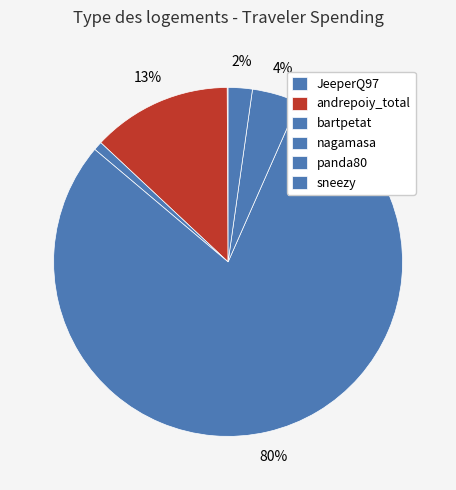

How much of the chart is everything except sneezy?

97.8%